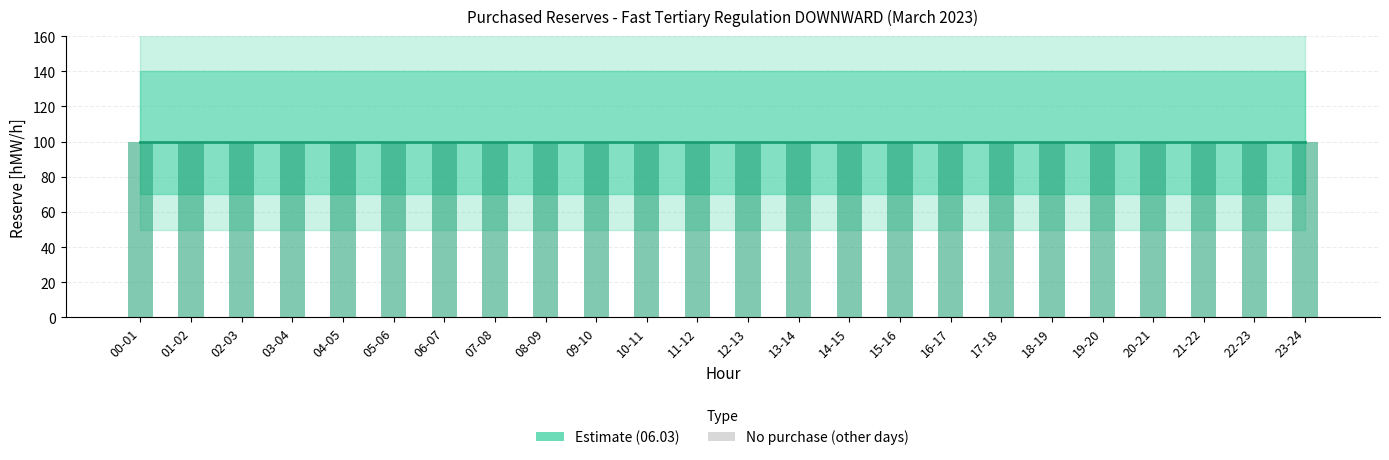

At which category is the sum across all series the highest?

00-01